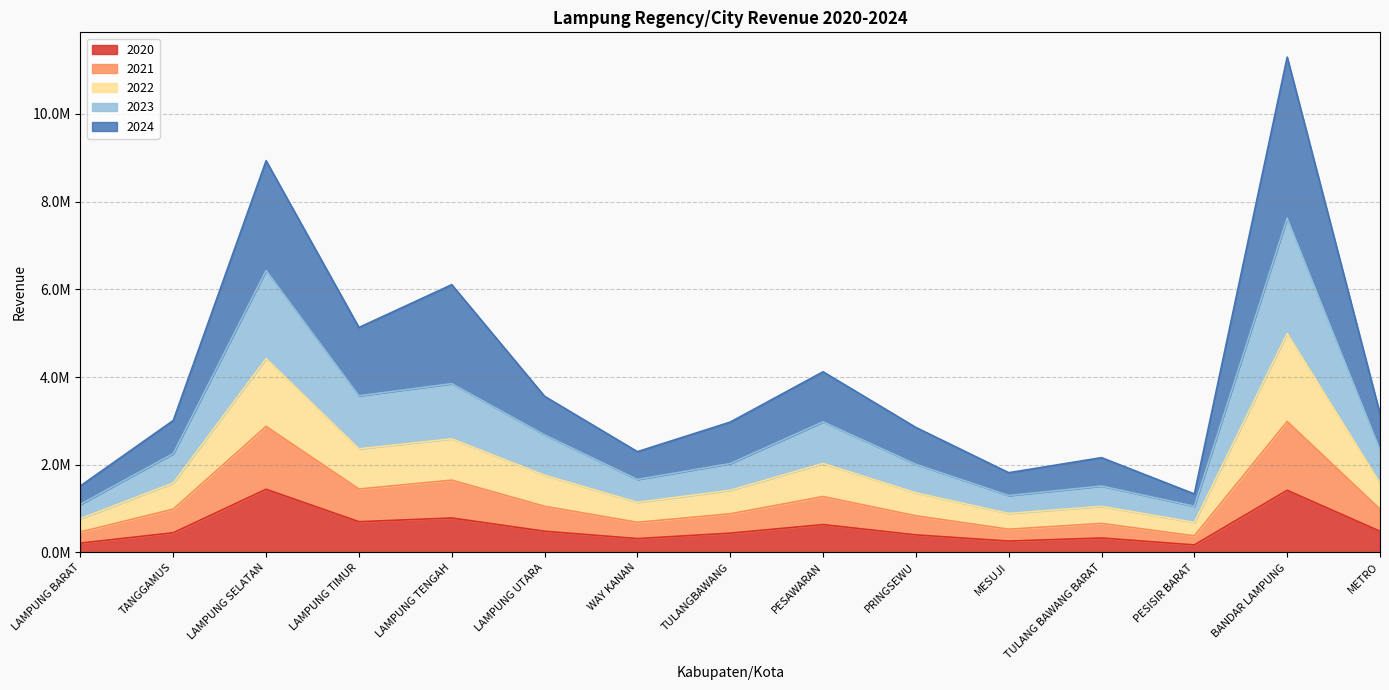

What is the label of the 15th point from the right?

LAMPUNG BARAT